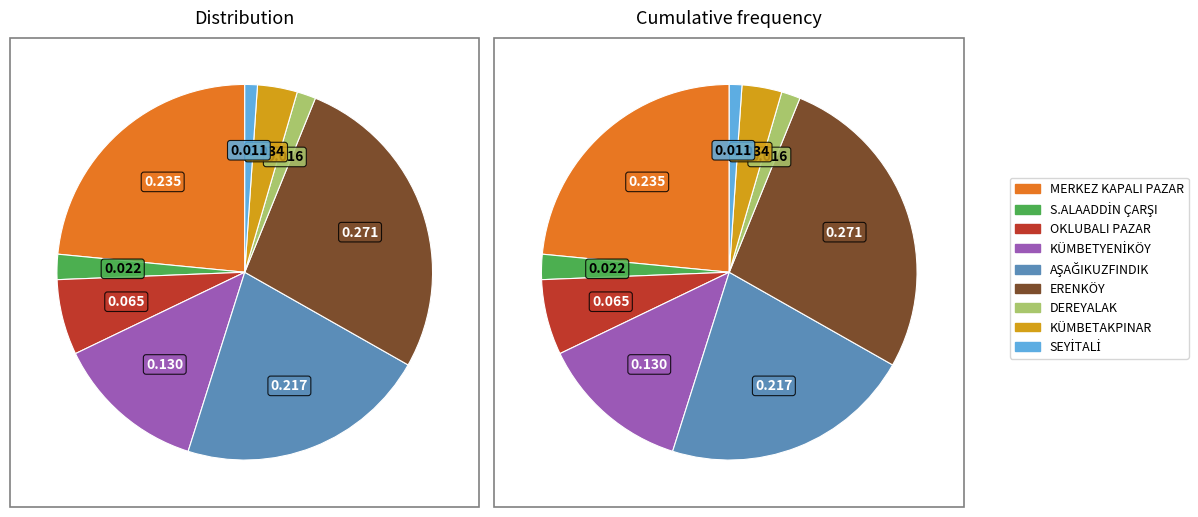

To the nearest percent, what is the combined percentage of SEYİTALİ MAHALLESİ and DEREYALAK MAHALLE CAMİİ AVLUSU?

3%